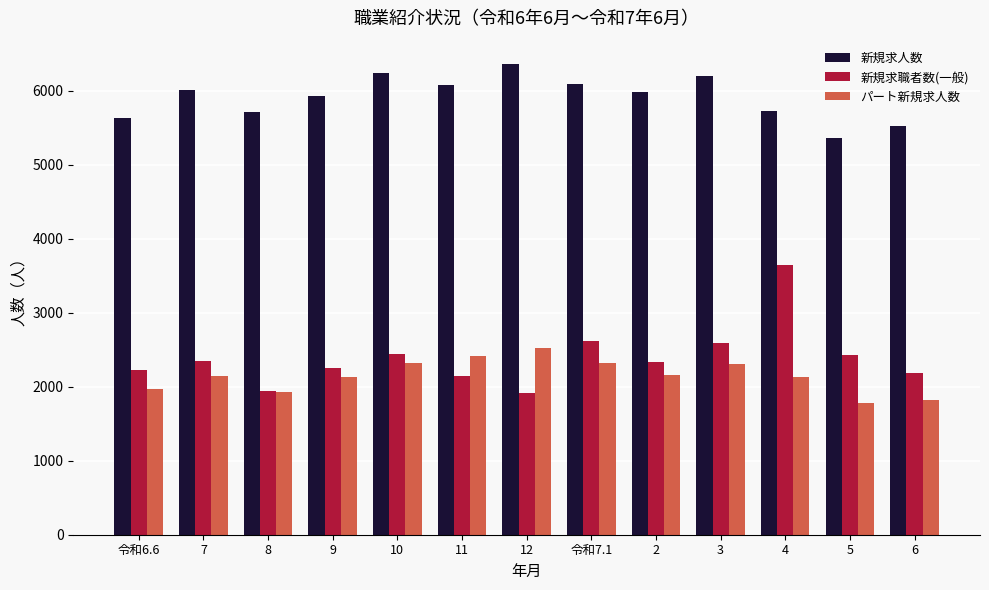

What is the label of the 4th bar from the right?

3